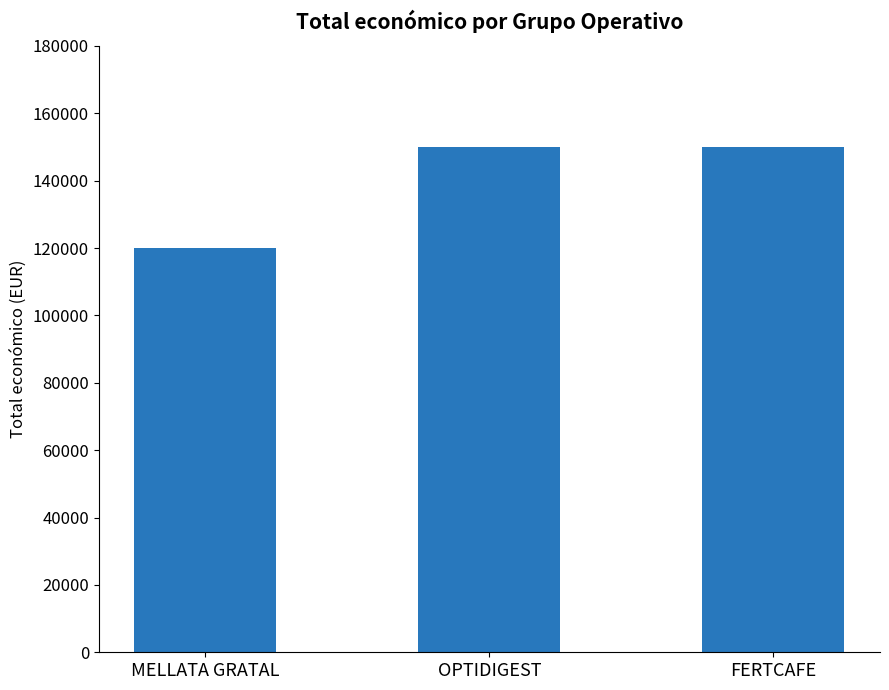

What is the difference between the second highest and minimum values?

30000